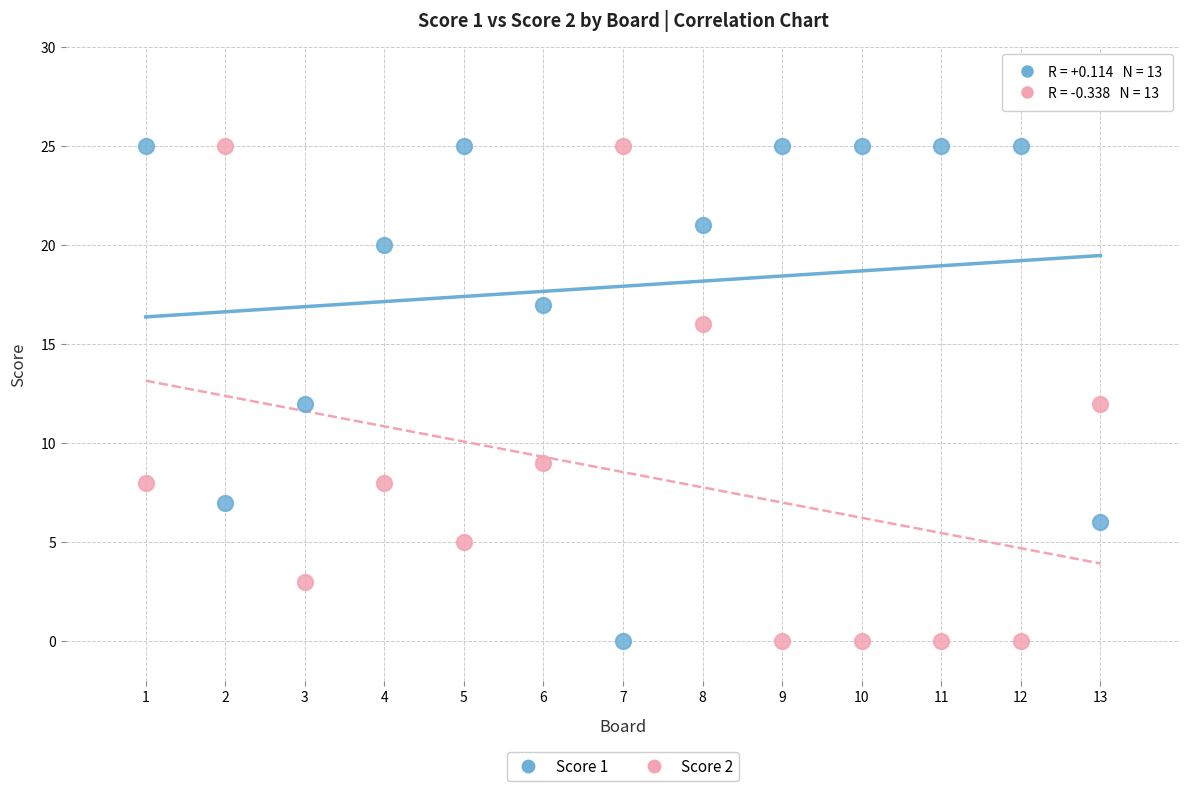

What is the X range (max minus min) for the scatter plot?

12